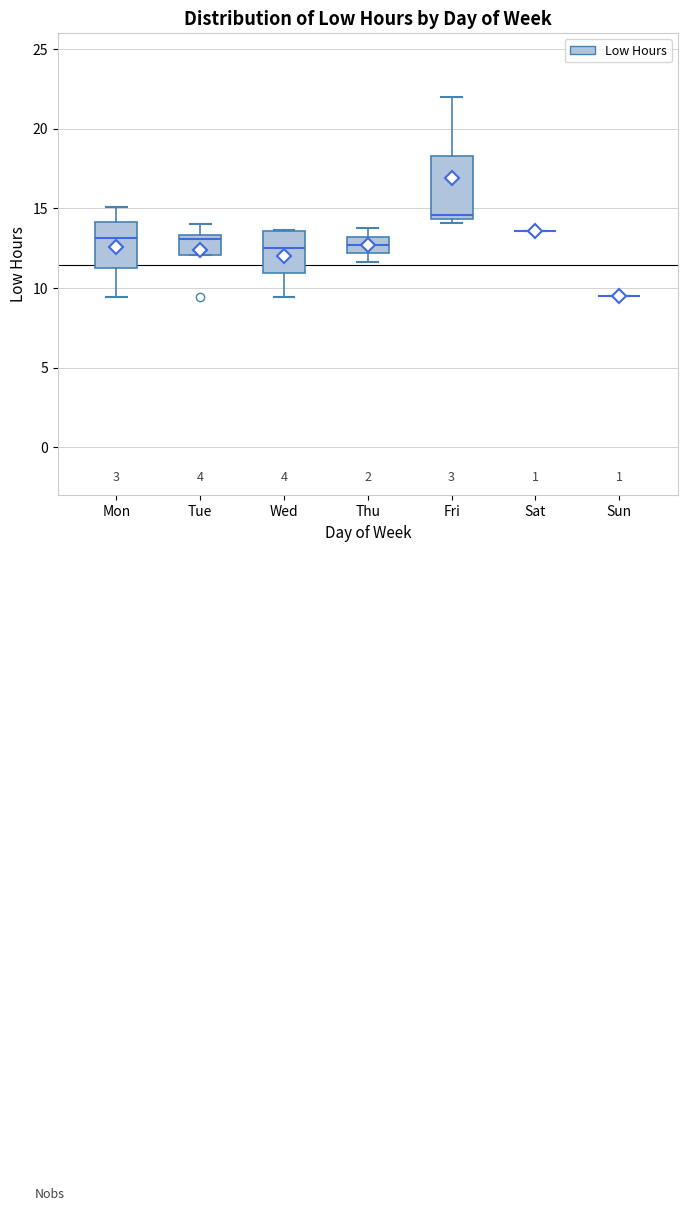

Reading left to right, transcribe this box plot: for each box, give where its median line is, the range the box spans, and where its two whiskers end, as read against the y-axis. The values are not printed on the chart, so give them approximately, as read against the axis.

Mon: median 13.0, box 11.5 to 14.0, whiskers 9.5 to 15.0
Tue: median 13.0, box 12.0 to 13.5, whiskers 12.0 to 14.0
Wed: median 12.5, box 11.0 to 13.5, whiskers 9.5 to 13.5
Thu: median 12.5, box 12.0 to 13.0, whiskers 11.5 to 13.5
Fri: median 14.5 (just above the box's lower edge), box 14.5 to 18.5, whiskers 14.0 to 22.0
Sat: box collapsed to a line at 13.5, whiskers 13.5 to 13.5
Sun: box collapsed to a line at 9.5, whiskers 9.5 to 9.5